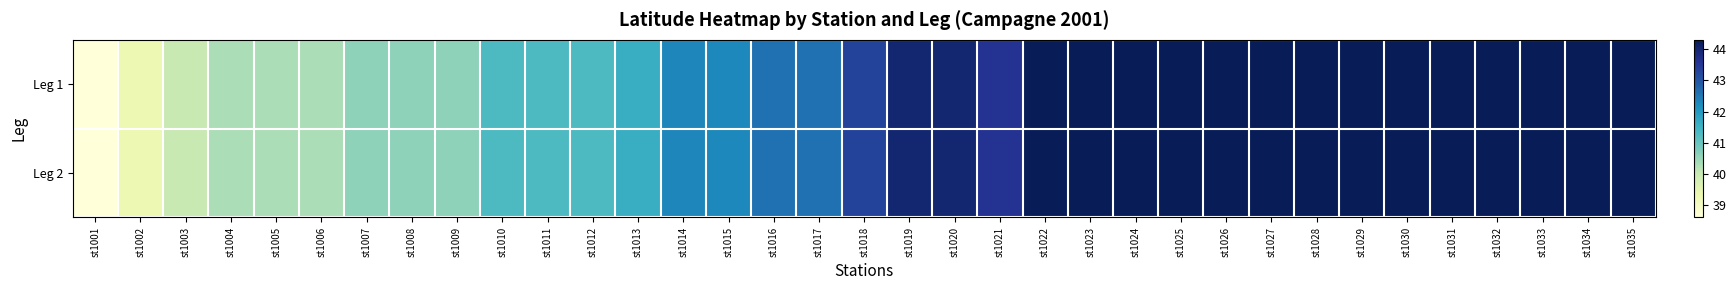

Which category has the lowest value across all series?

st1001